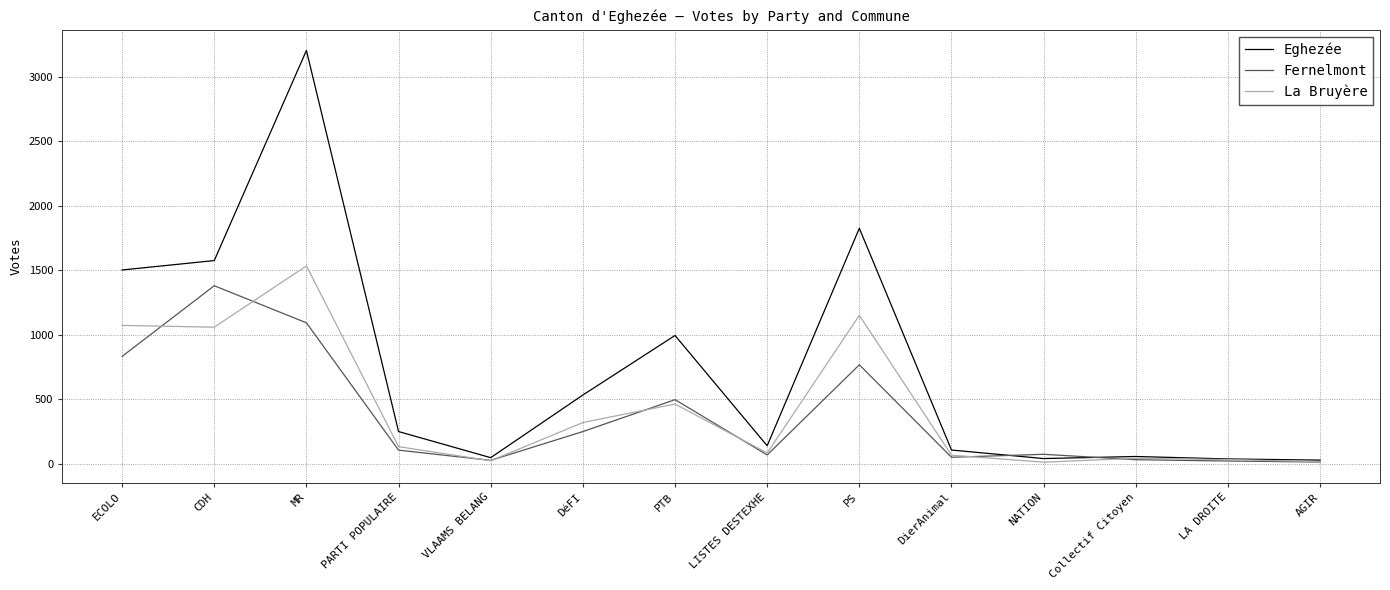

What is the smallest value displayed?

14